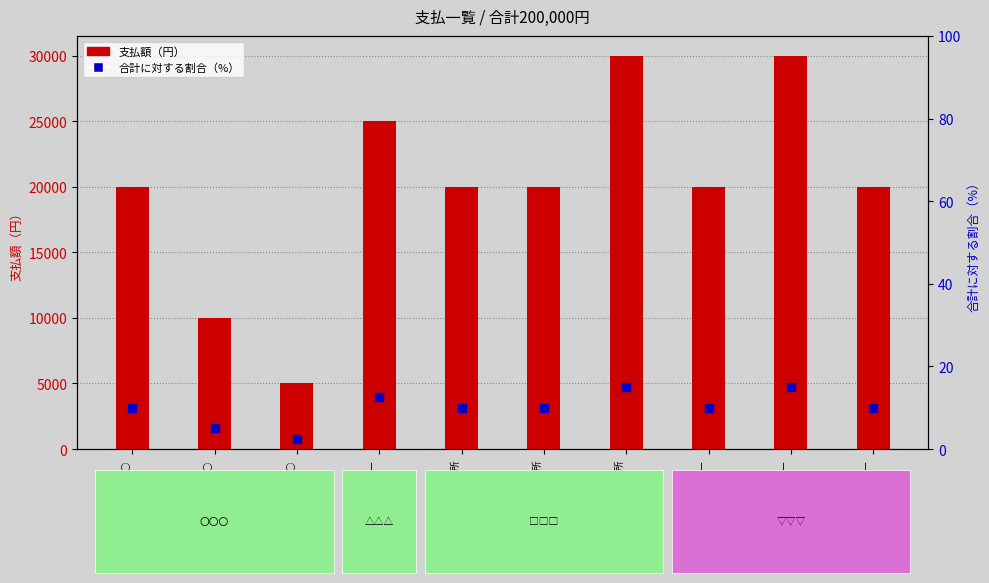

Which series has the widest spread of Y values?

支払額（円）